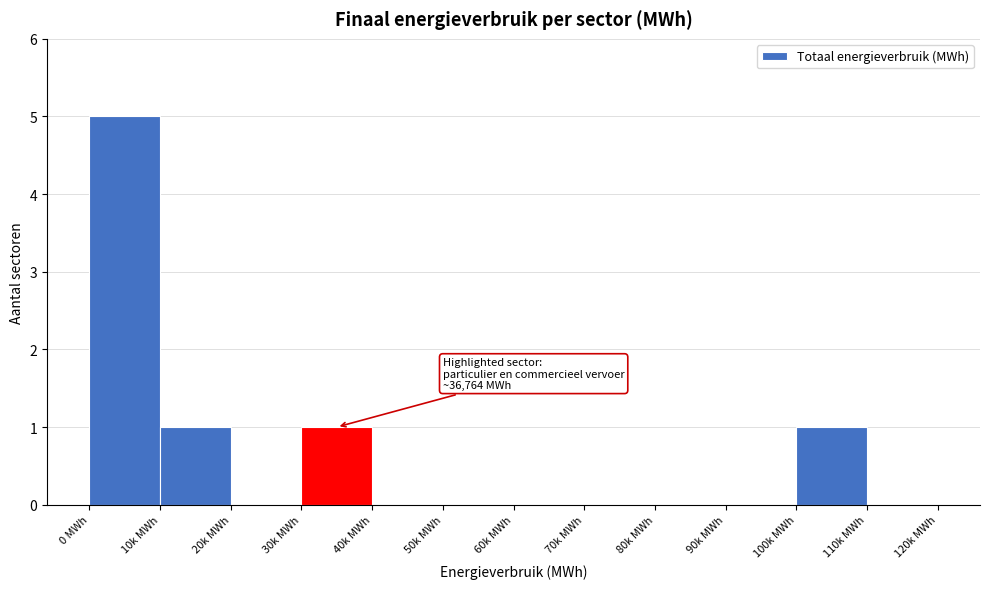

Reading right to left, what are all the values shown in this chart?

110k MWh=0	100k MWh=1	90k MWh=0	80k MWh=0	70k MWh=0	60k MWh=0	50k MWh=0	40k MWh=0	30k MWh=1	20k MWh=0	10k MWh=1	0 MWh=5